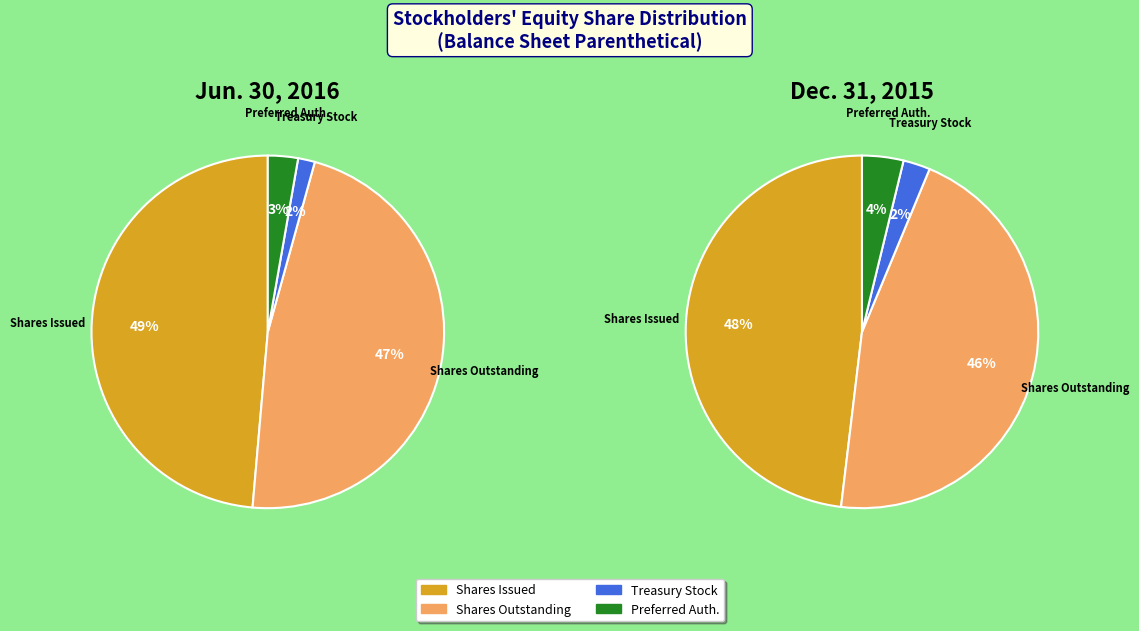

Is there a majority slice in this chart?

No